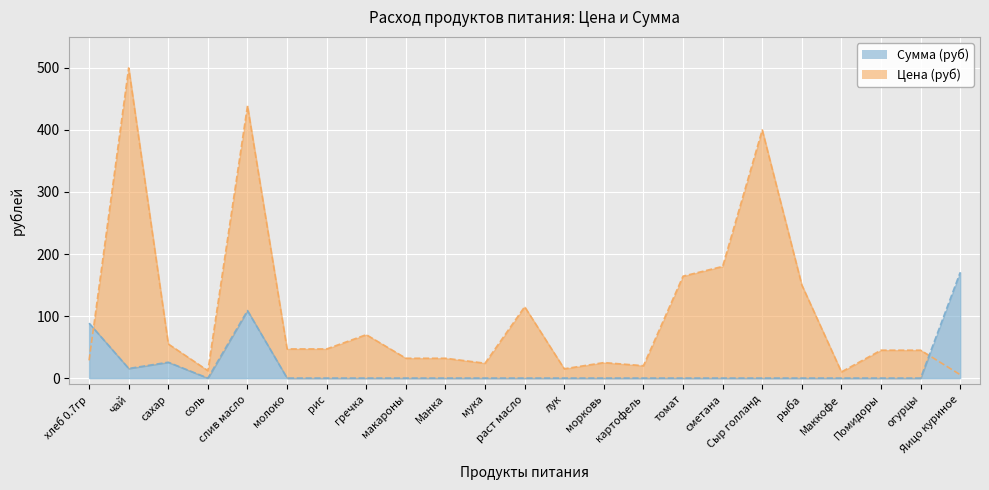

True or false: Сумма (руб) has more than 2 interior local peaks.

False